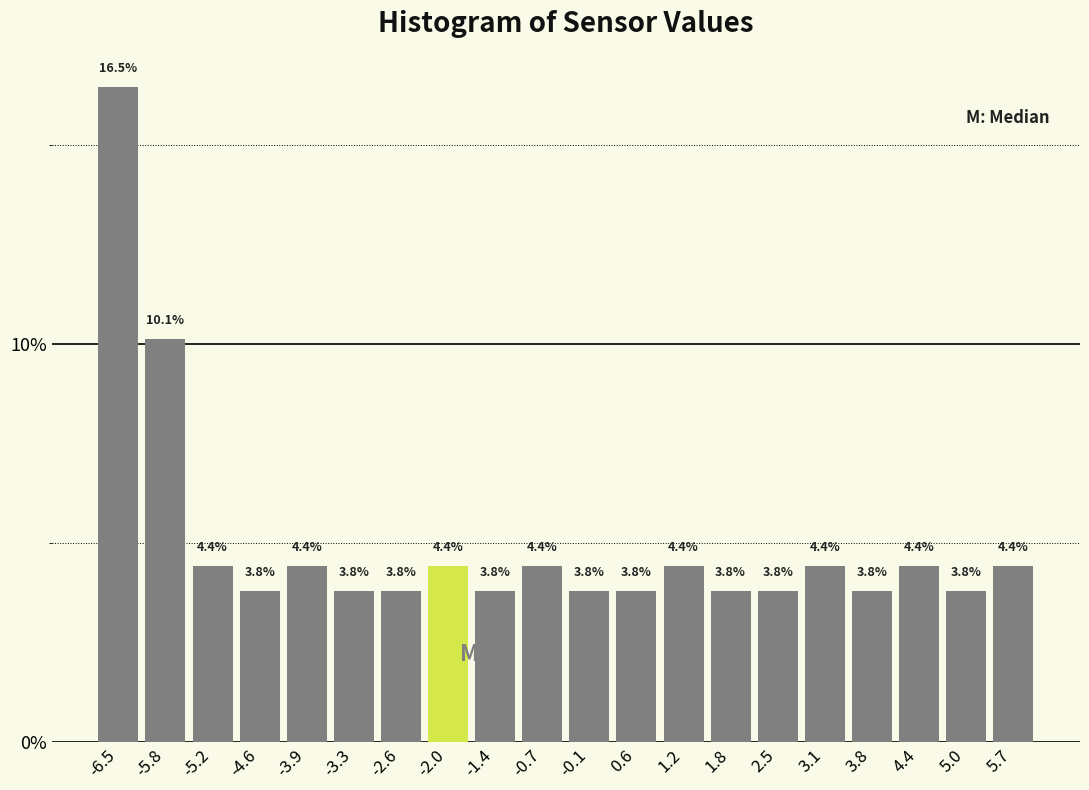

Reading left to right, transcribe this chart: for each bar, give the range it covers on the x-axis and its height. The bar edges are not printed on the chart, so give them approximately, as read against the axis.

-6.80 to -6.16: 16.5
-6.16 to -5.52: 10.1
-5.52 to -4.88: 4.4
-4.88 to -4.24: 3.8
-4.24 to -3.60: 4.4
-3.60 to -2.96: 3.8
-2.96 to -2.32: 3.8
-2.32 to -1.68: 4.4
-1.68 to -1.04: 3.8
-1.04 to -0.40: 4.4
-0.40 to 0.24: 3.8
0.24 to 0.88: 3.8
0.88 to 1.52: 4.4
1.52 to 2.16: 3.8
2.16 to 2.80: 3.8
2.80 to 3.44: 4.4
3.44 to 4.08: 3.8
4.08 to 4.72: 4.4
4.72 to 5.36: 3.8
5.36 to 6.00: 4.4